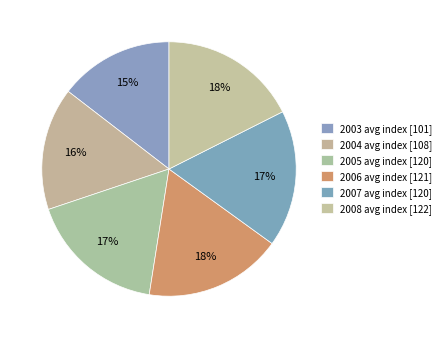

Count the number of slices in the pie.

6